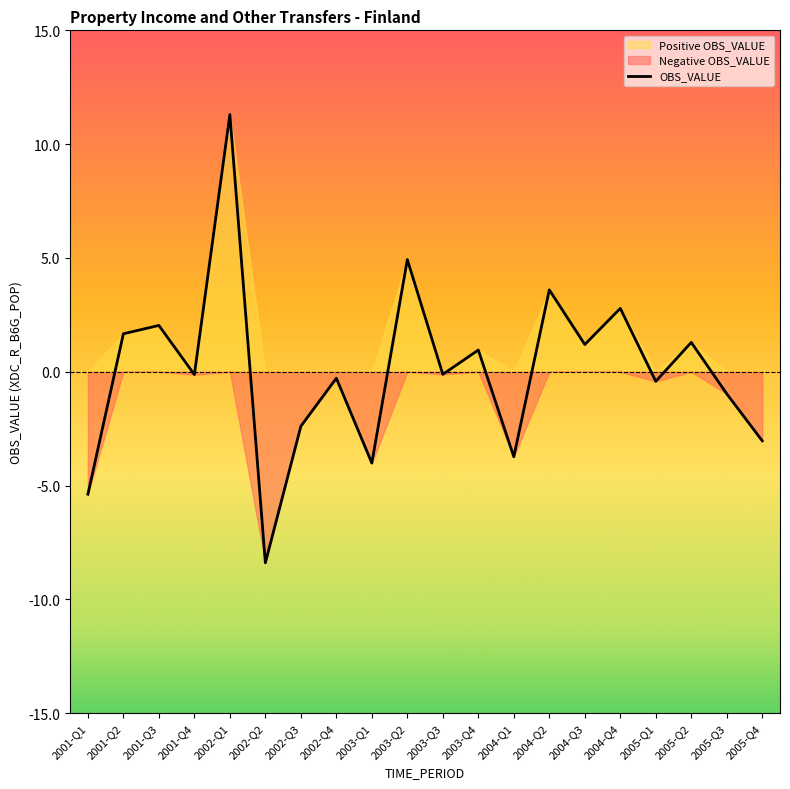

How many data points are less than 0?

11